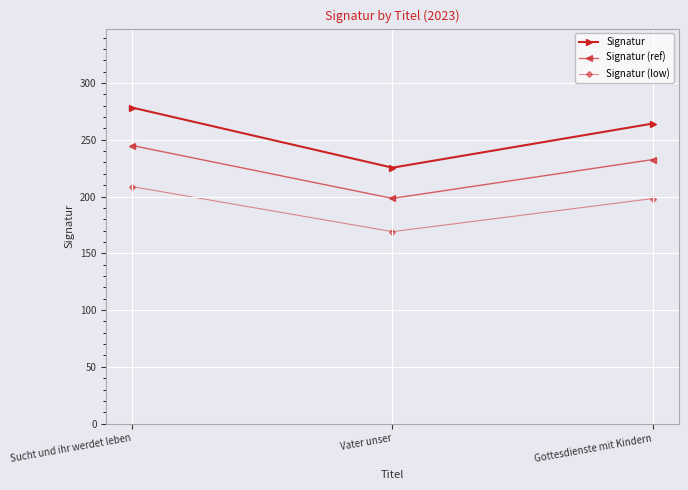

What are all the series names shown in the legend?

Signatur, Signatur (ref), Signatur (low)